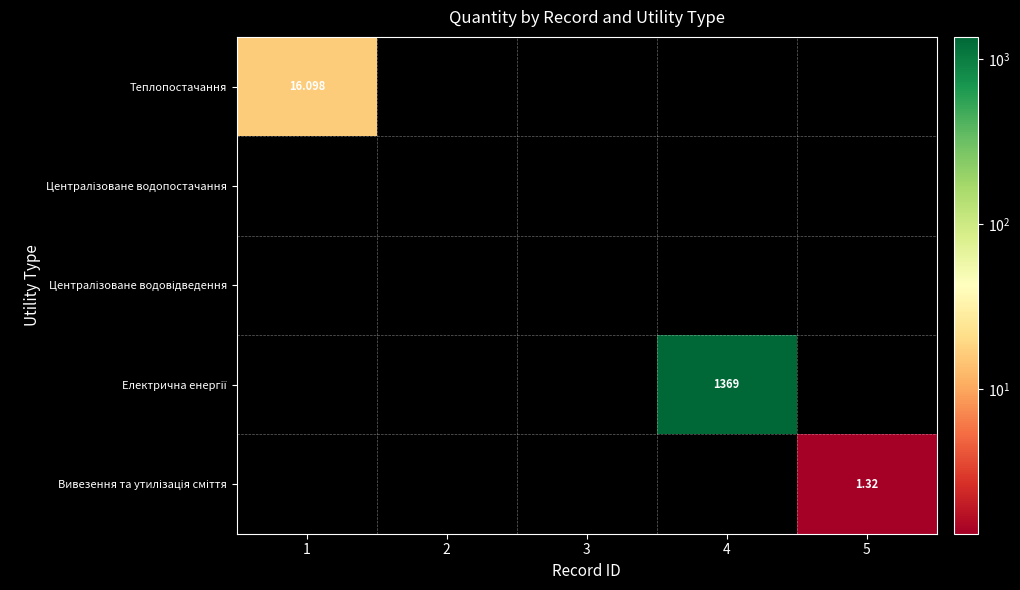

The Вивезення та утилізація сміття series shows 0.0 at 2. True or false?

True